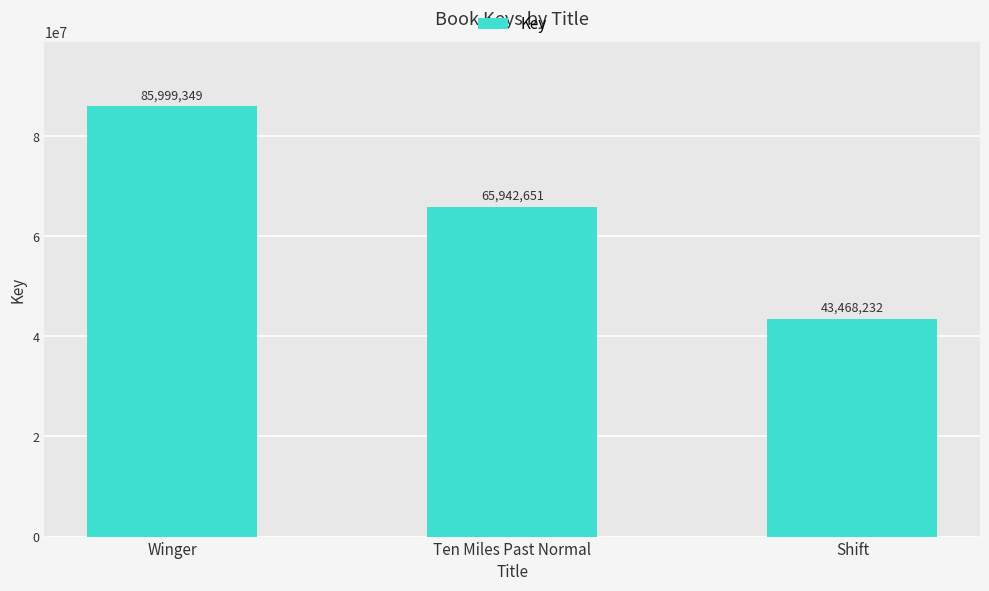

What is the ratio of the value at Winger to the value at Shift?

2.0